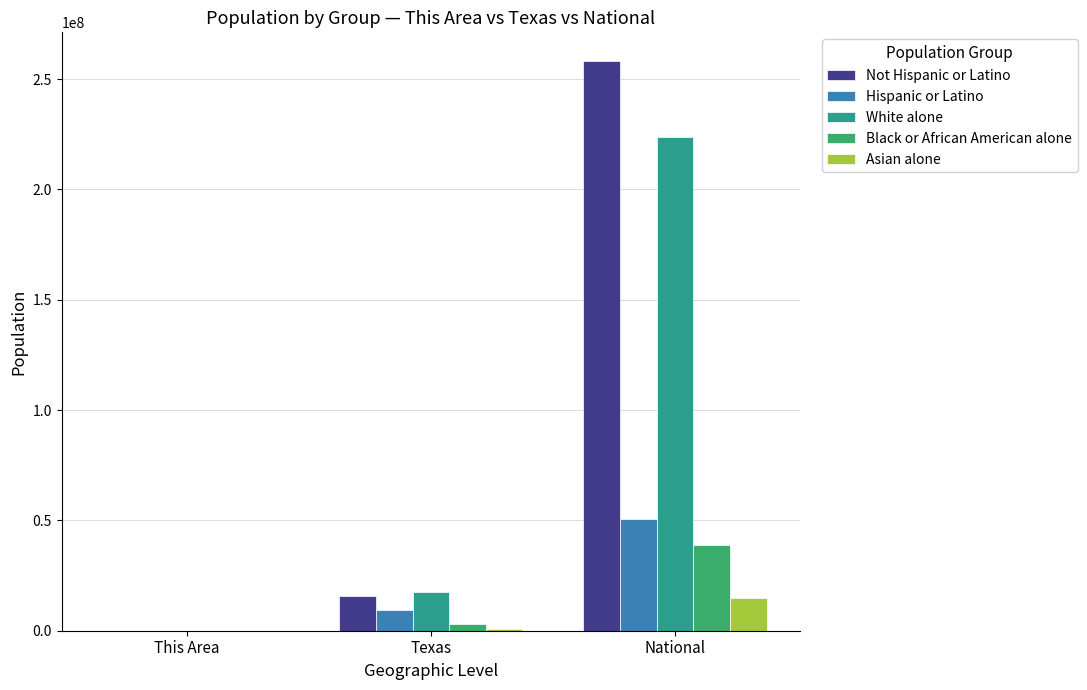

Which series has the largest range (max minus min)?

Not Hispanic or Latino